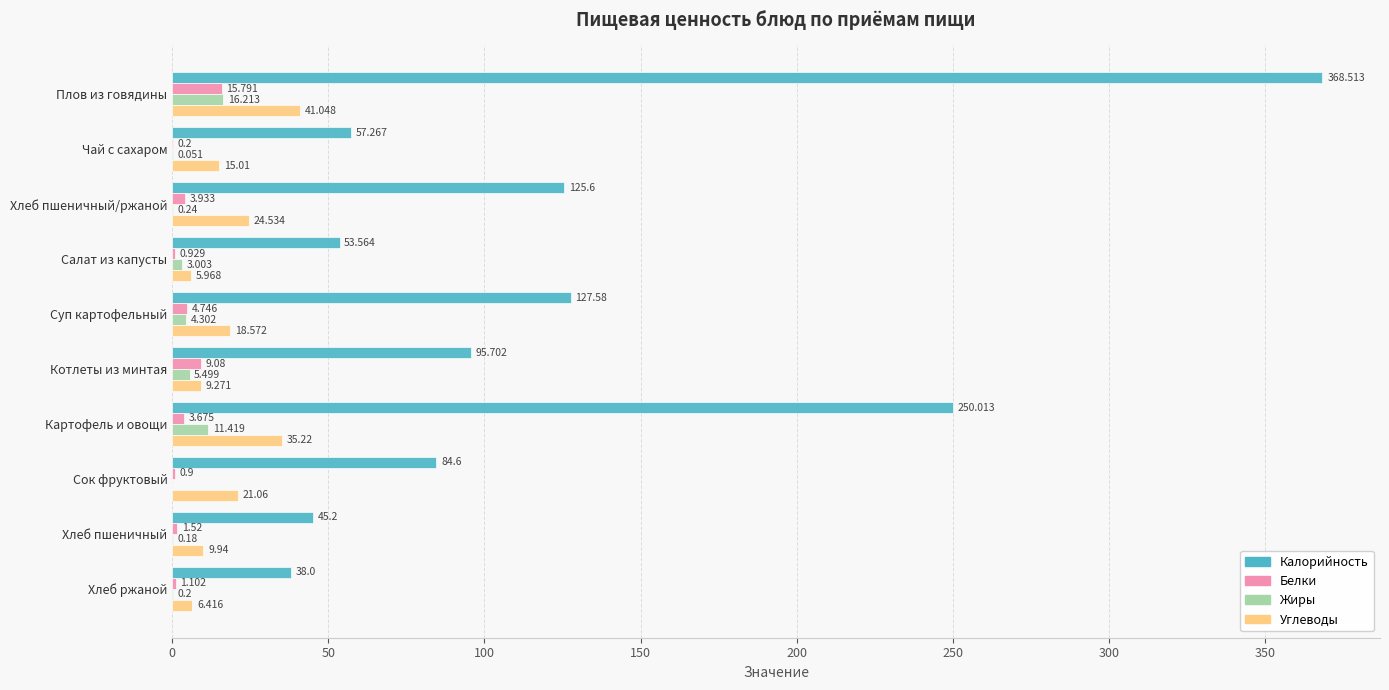

Which series changed the most between Котлеты из минтая and Хлеб ржаной?

Калорийность